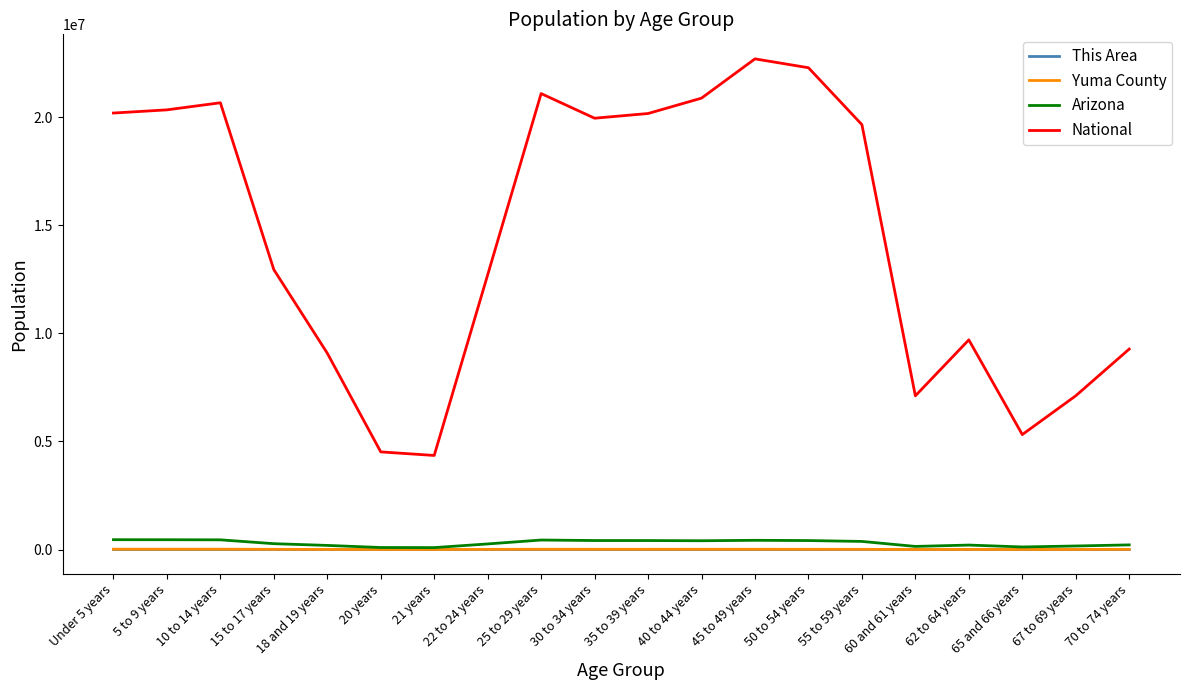

True or false: Yuma County and National intersect in this chart.

False